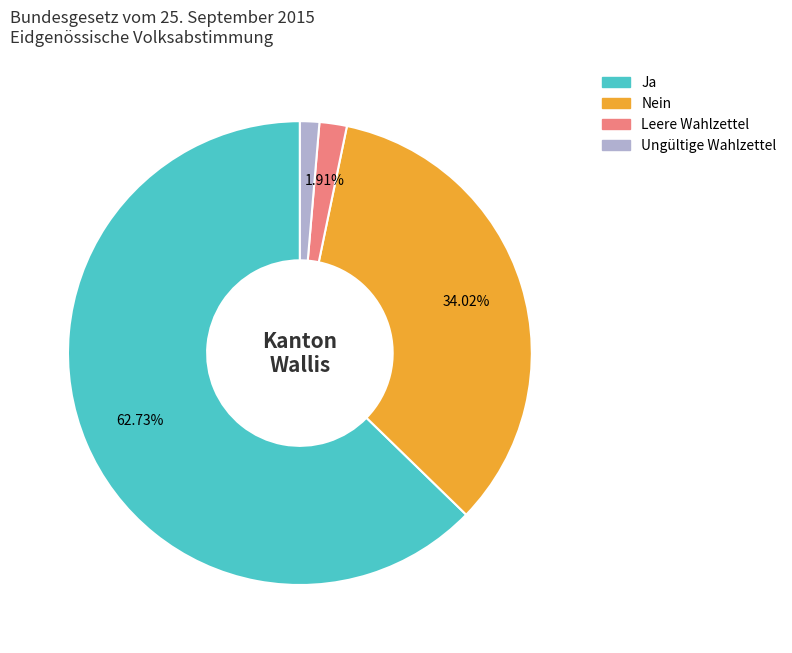

Which category has the biggest portion of the pie?

Ja